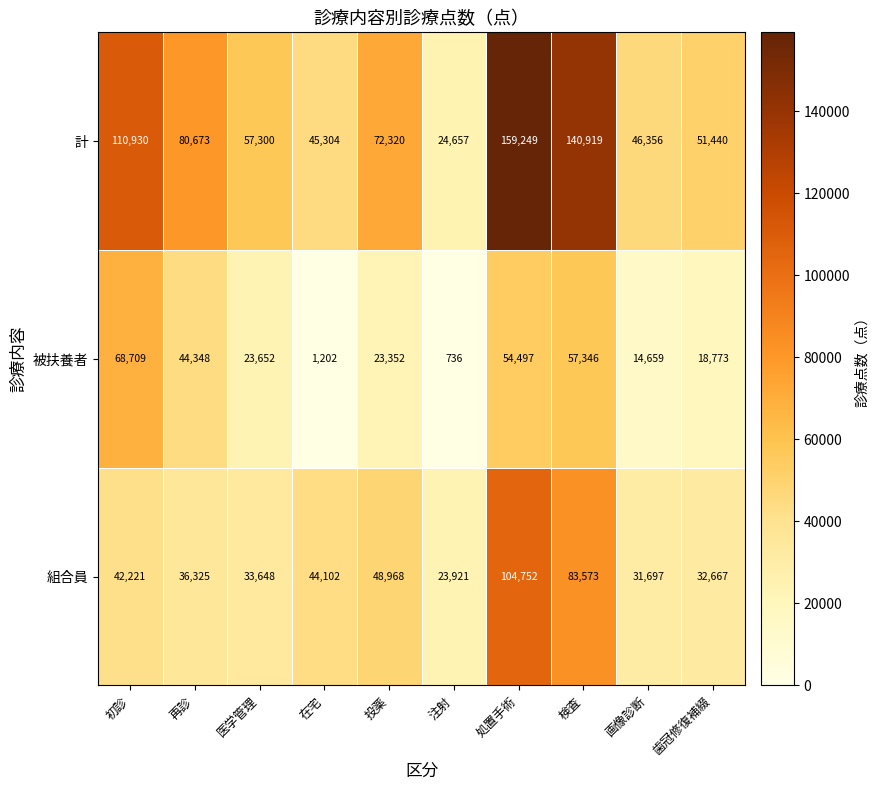

What is the difference between the highest and lowest values at 処置手術?

104752